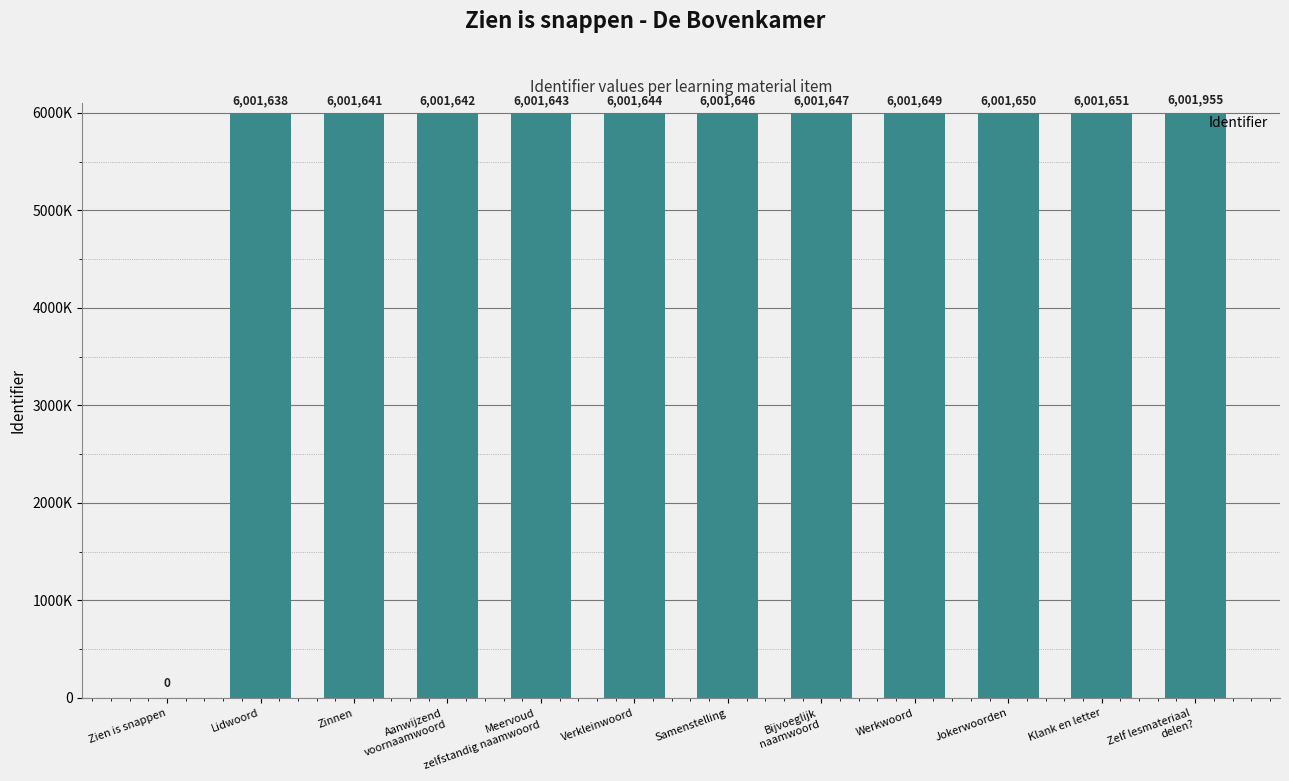

Are the bars horizontal?

No